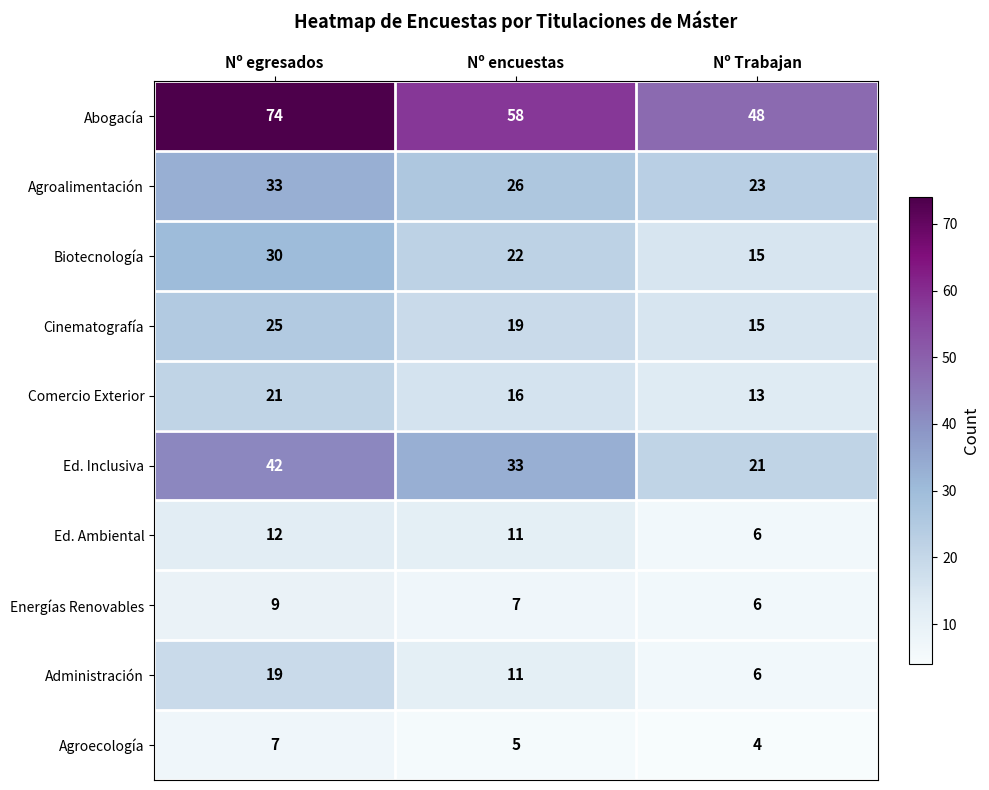

What is the lowest value of the Comercio Exterior series?

13